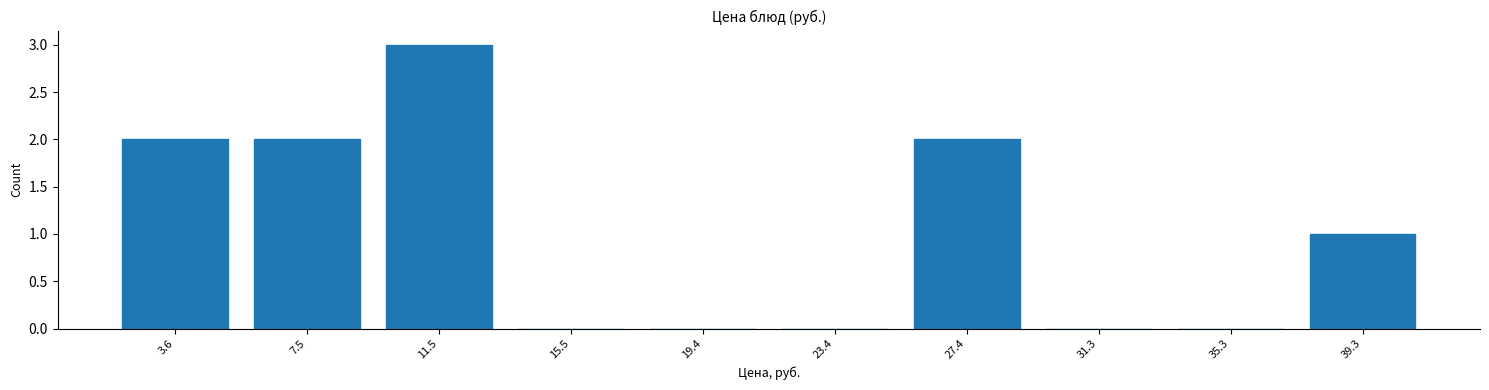

Reading left to right, list all the values displayed in this chart.

3.6=2	7.5=2	11.5=3	15.5=0	19.4=0	23.4=0	27.4=2	31.3=0	35.3=0	39.3=1